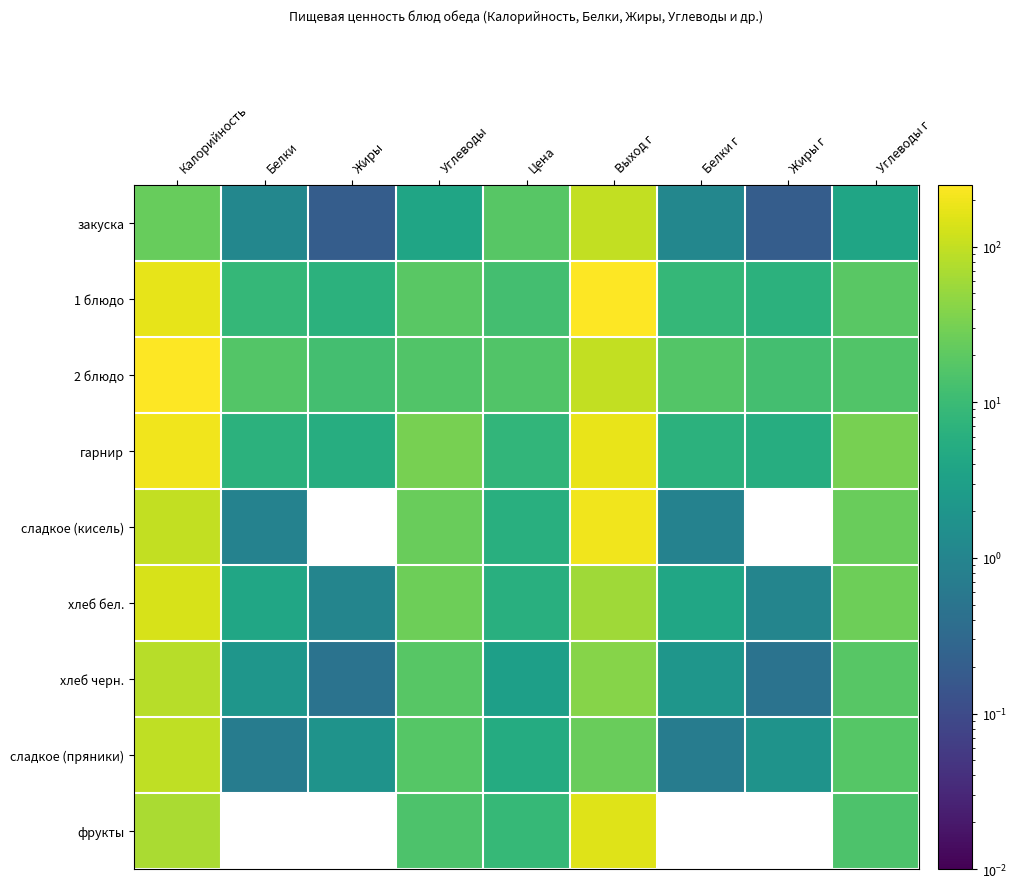

Reading right to left, transcribe all the data shown in this chart.

закуска: Углеводы г=3.8	Жиры г=0.2	Белки г=1.1	Выход г=100.0	Цена=18.2	Углеводы=3.8	Жиры=0.2	Белки=1.1	Калорийность=24.0
1 блюдо: Углеводы г=18.5	Жиры г=6.7	Белки г=8.6	Выход г=250.0	Цена=12.1	Углеводы=18.5	Жиры=6.7	Белки=8.6	Калорийность=168.7
2 блюдо: Углеводы г=16.3	Жиры г=12.3	Белки г=16.6	Выход г=100.0	Цена=16.0	Углеводы=16.3	Жиры=12.3	Белки=16.6	Калорийность=242.0
гарнир: Углеводы г=31.7	Жиры г=5.5	Белки г=6.6	Выход г=180.0	Цена=8.0	Углеводы=31.7	Жиры=5.5	Белки=6.6	Калорийность=202.0
сладкое (кисель): Углеводы г=24.7	Жиры г=0.0	Белки г=0.9	Выход г=200.0	Цена=6.0	Углеводы=24.7	Жиры=0.0	Белки=0.9	Калорийность=99.3
хлеб бел.: Углеводы г=27.0	Жиры г=1.0	Белки г=4.0	Выход г=60.0	Цена=6.0	Углеводы=27.0	Жиры=1.0	Белки=4.0	Калорийность=137.0
хлеб черн.: Углеводы г=17.7	Жиры г=0.5	Белки г=2.1	Выход г=40.0	Цена=3.0	Углеводы=17.7	Жиры=0.5	Белки=2.1	Калорийность=85.0
сладкое (пряники): Углеводы г=17.6	Жиры г=1.8	Белки г=0.7	Выход г=25.0	Цена=5.0	Углеводы=17.6	Жиры=1.8	Белки=0.7	Калорийность=95.4
фрукты: Углеводы г=15.0	Жиры г=0.0	Белки г=0.0	Выход г=150.0	Цена=9.0	Углеводы=15.0	Жиры=0.0	Белки=0.0	Калорийность=70.5